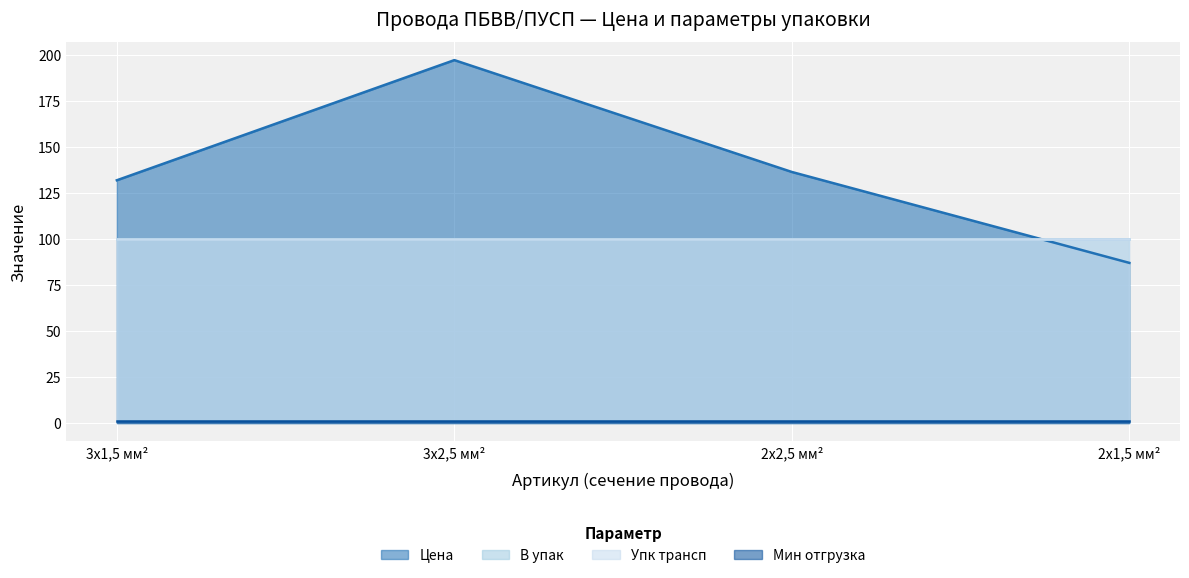

True or false: Мин отгрузка and Упк трансп intersect in this chart.

False